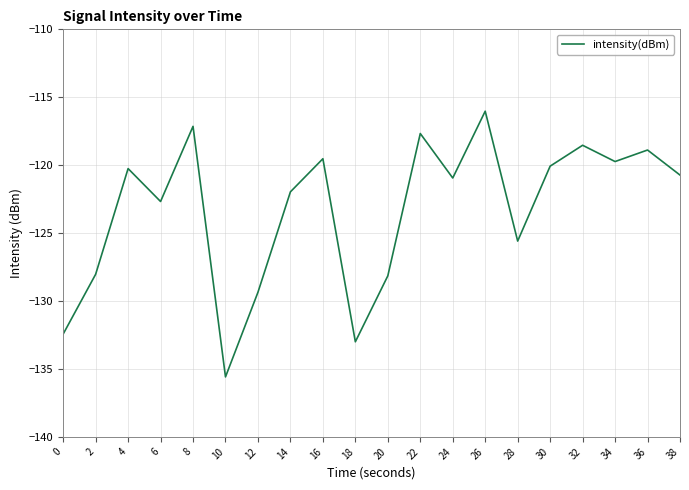

At which label is the value closest to -125?

28